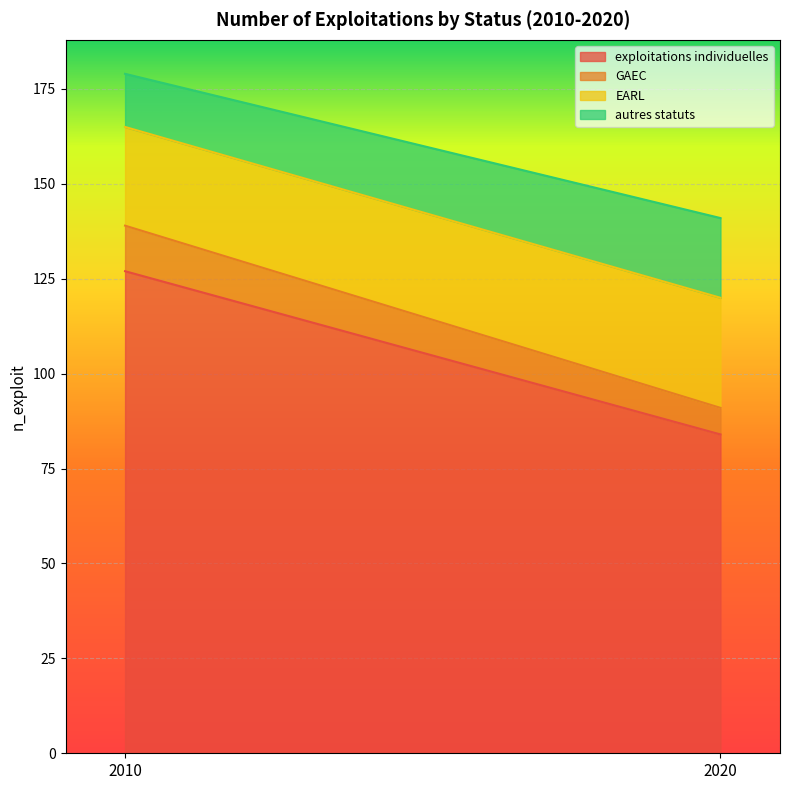

True or false: exploitations individuelles has a value of 177 at 2010.

False